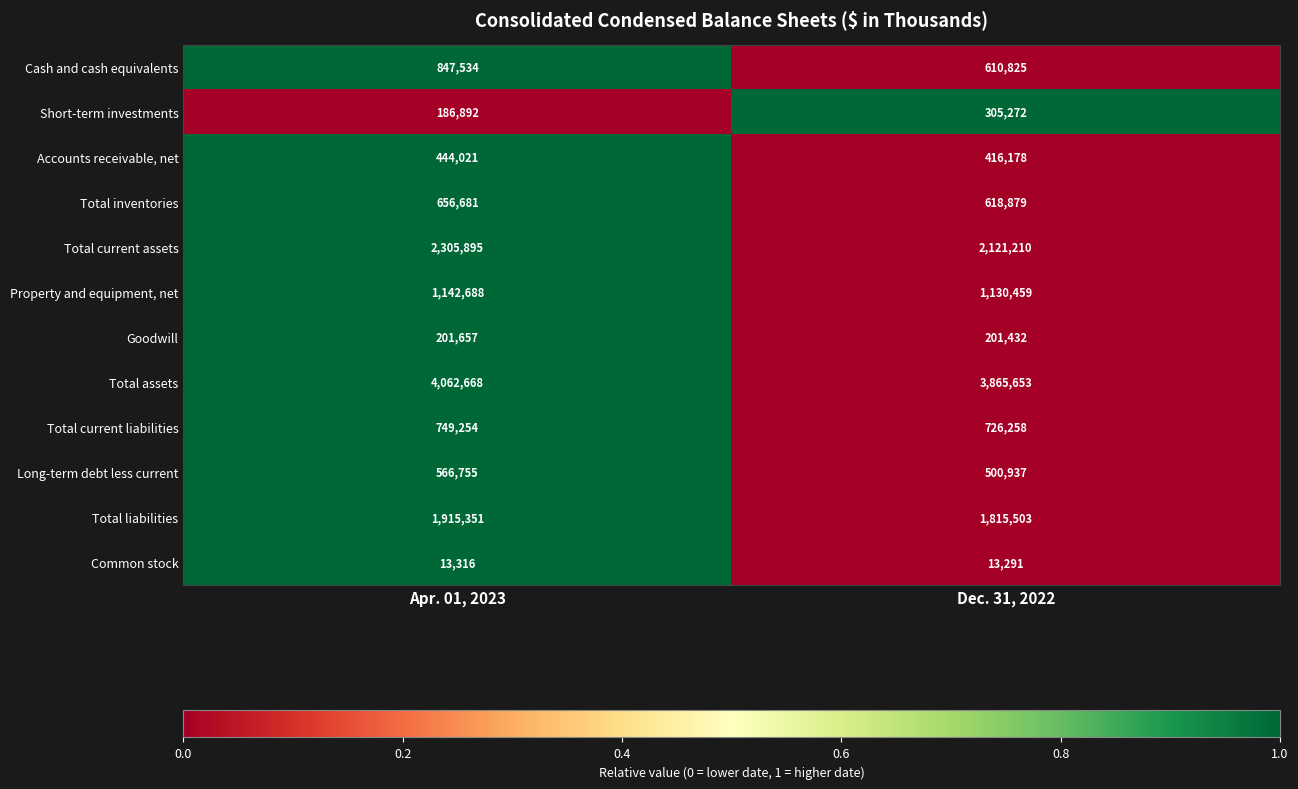

Is it true that Total assets equals 4062668 at Apr. 01, 2023?

True